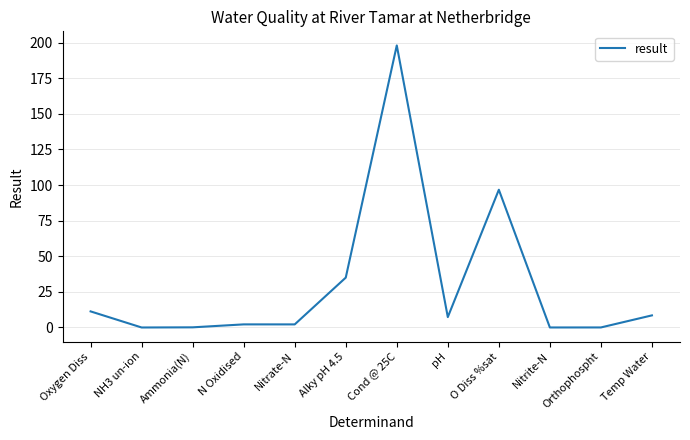

Which has a higher value, Cond @ 25C or Ammonia(N)?

Cond @ 25C